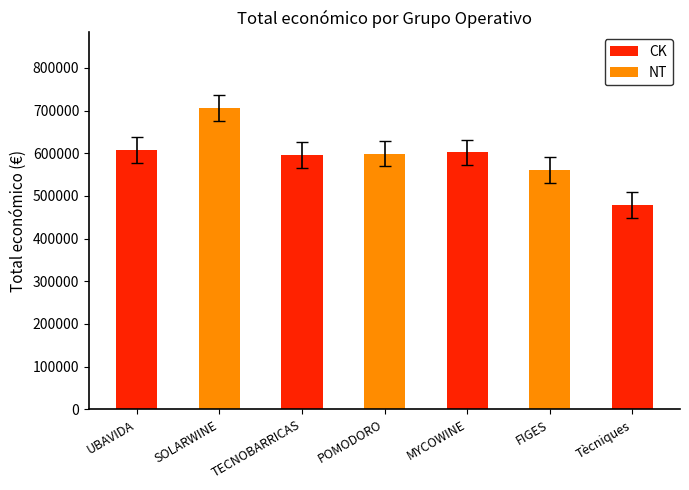

Rank the categories by value from lowest to highest.

Tècniques, FIGES, TECNOBARRICAS, POMODORO, MYCOWINE, UBAVIDA, SOLARWINE